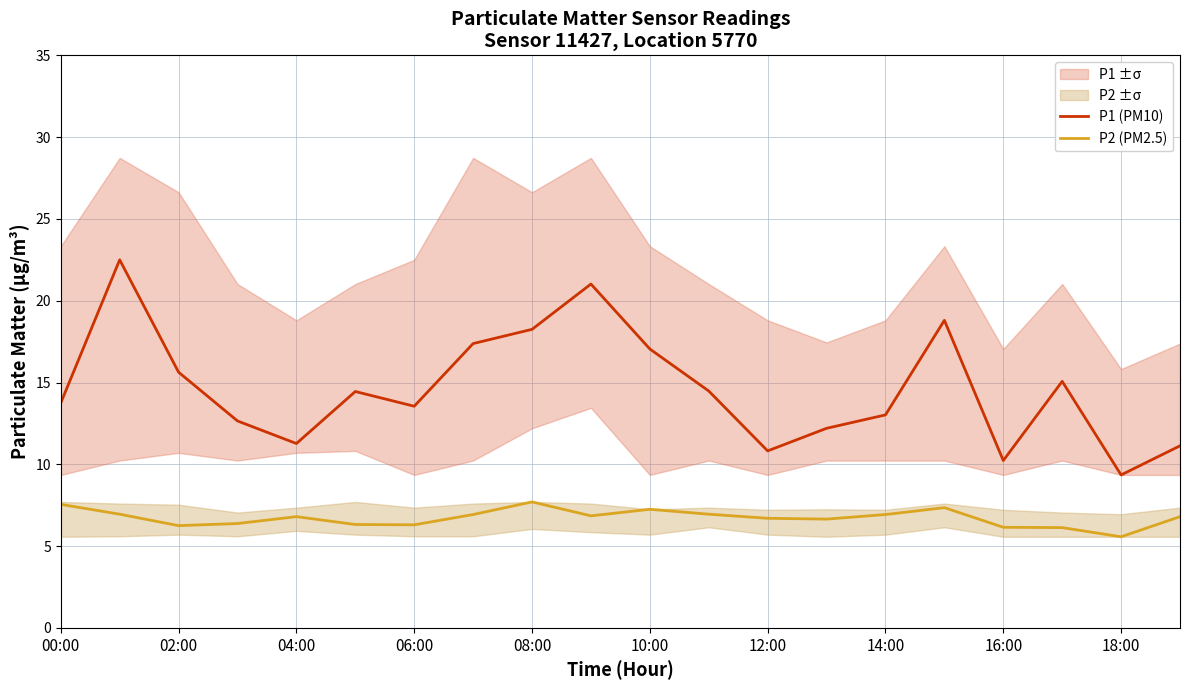

What is the lowest value of the P2 (PM2.5) series?

5.6